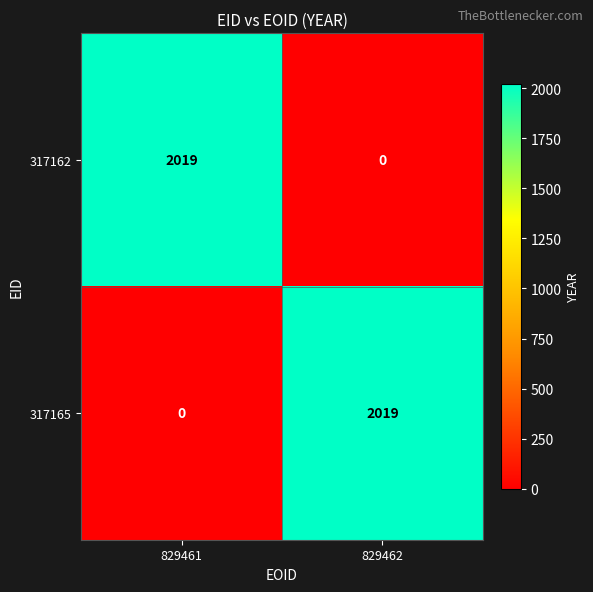

At which label does 317165 reach its peak?

829462